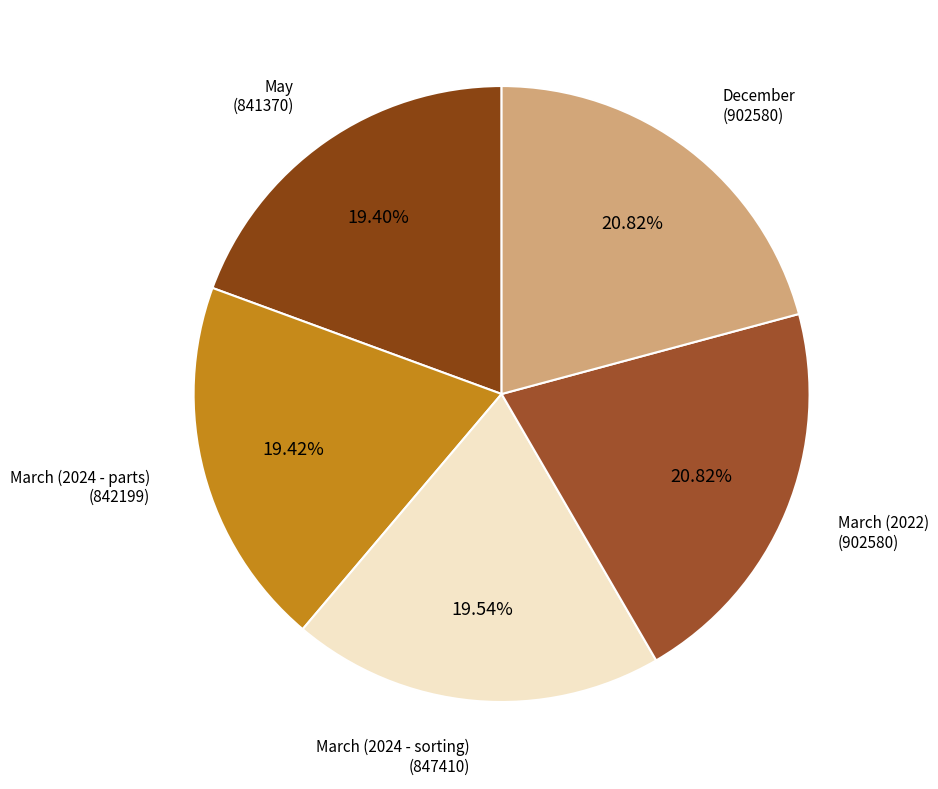

To the nearest percent, what is the average slice percentage?

20%